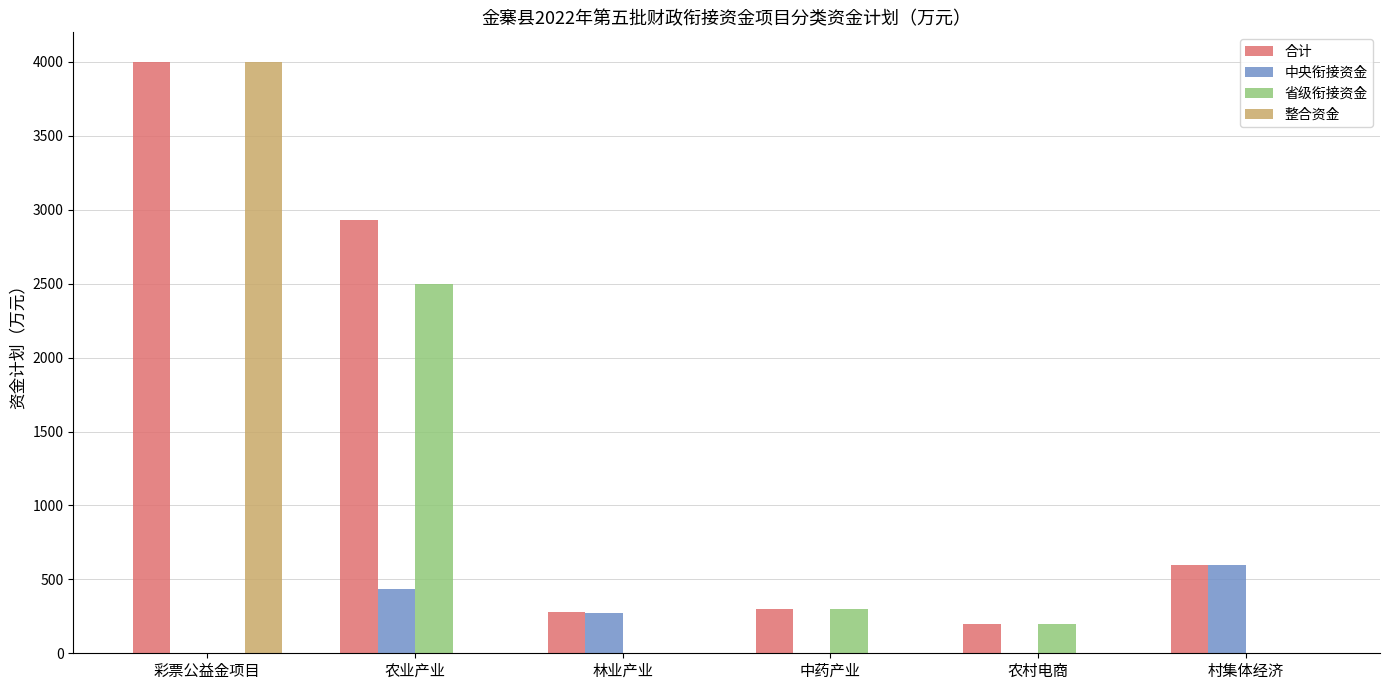

How many groups of bars are there?

6